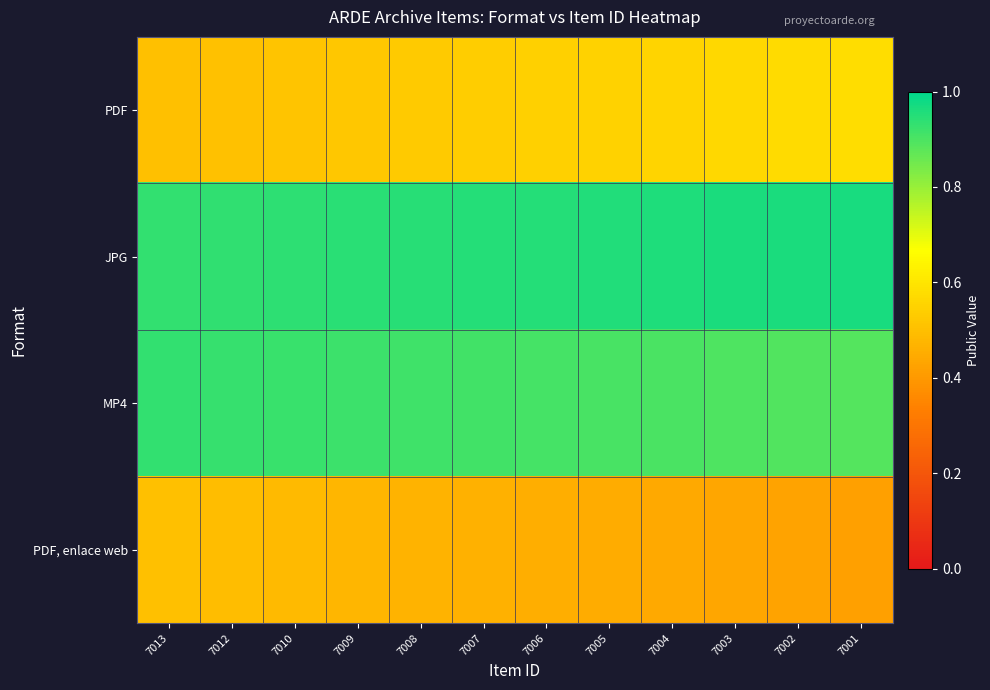

List the series in order of their peak value, highest first.

JPG, MP4, PDF, PDF, enlace web